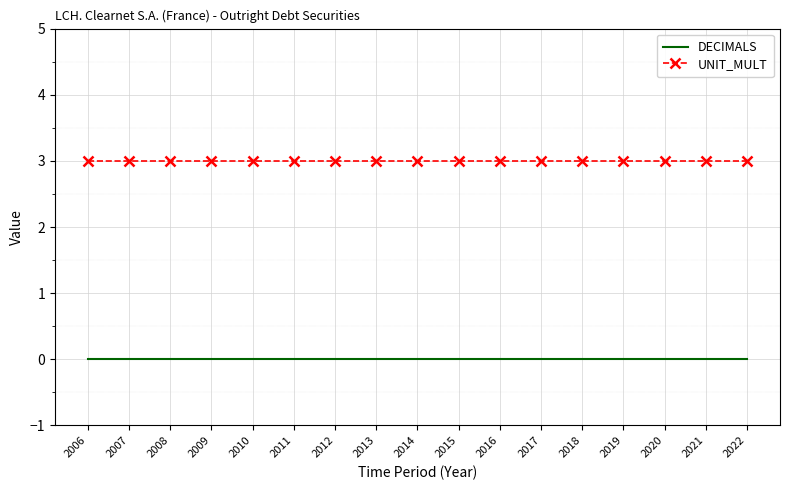

True or false: UNIT_MULT and DECIMALS cross at least once.

False